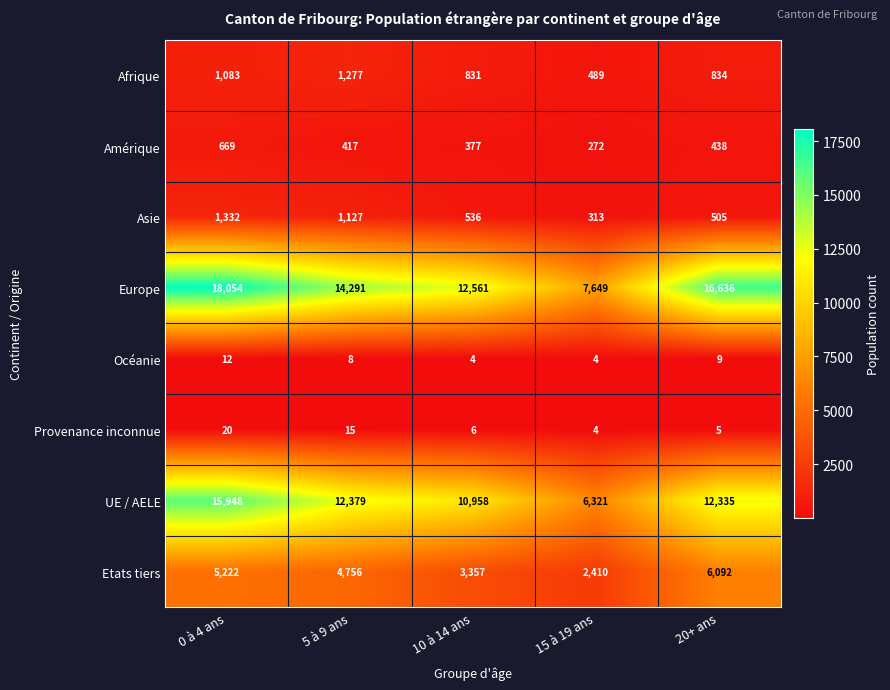

At 0 à 4 ans, list the series in order from smallest to largest.

Océanie, Provenance inconnue, Amérique, Afrique, Asie, Etats tiers, UE / AELE, Europe